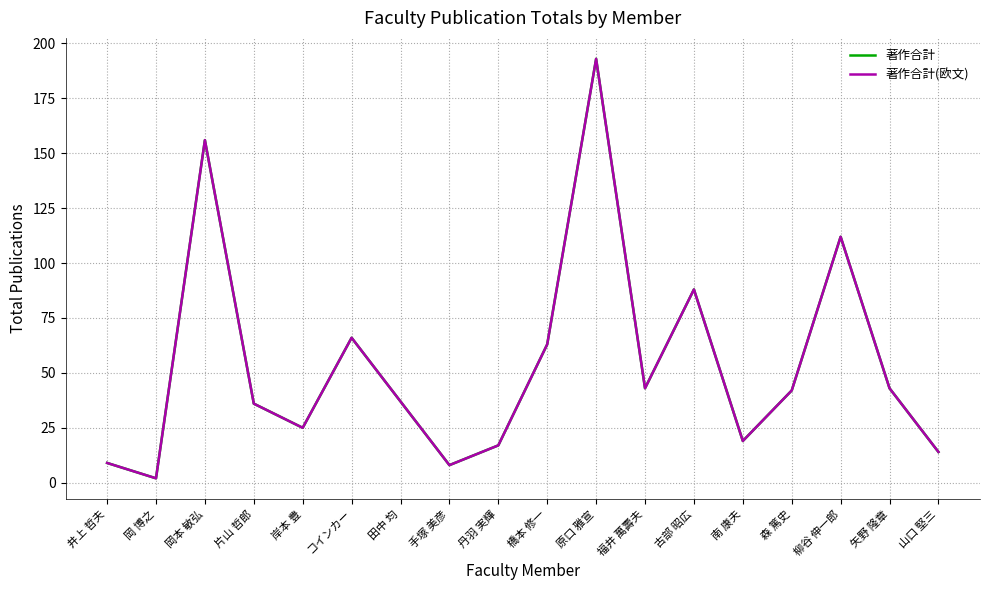

What is the value of the 著作合計(欧文) point at the 12th from the left?

43